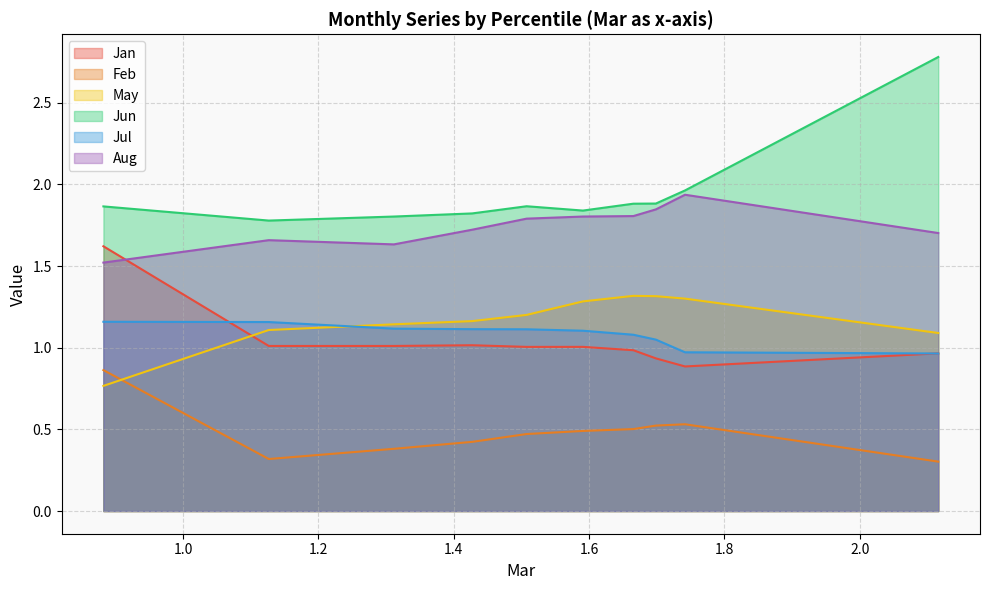

What is the difference between the second highest and minimum values in the Aug series?

0.3